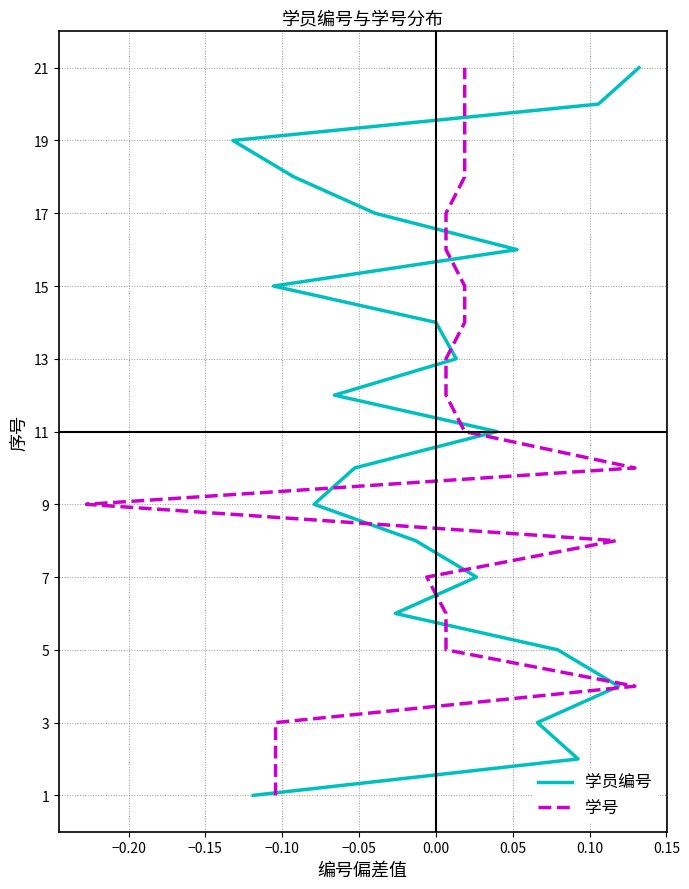

Does the chart have visible grid lines?

Yes